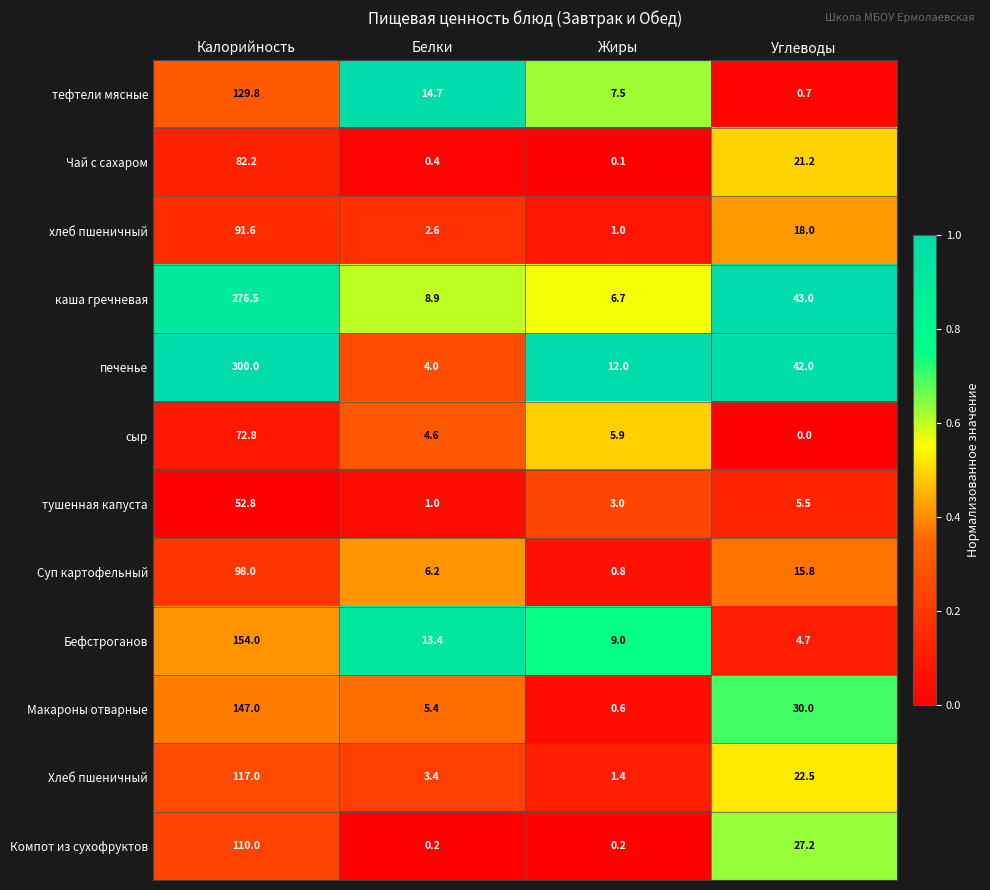

What is the difference between the maximum and minimum values in the Чай с сахаром series?

82.1